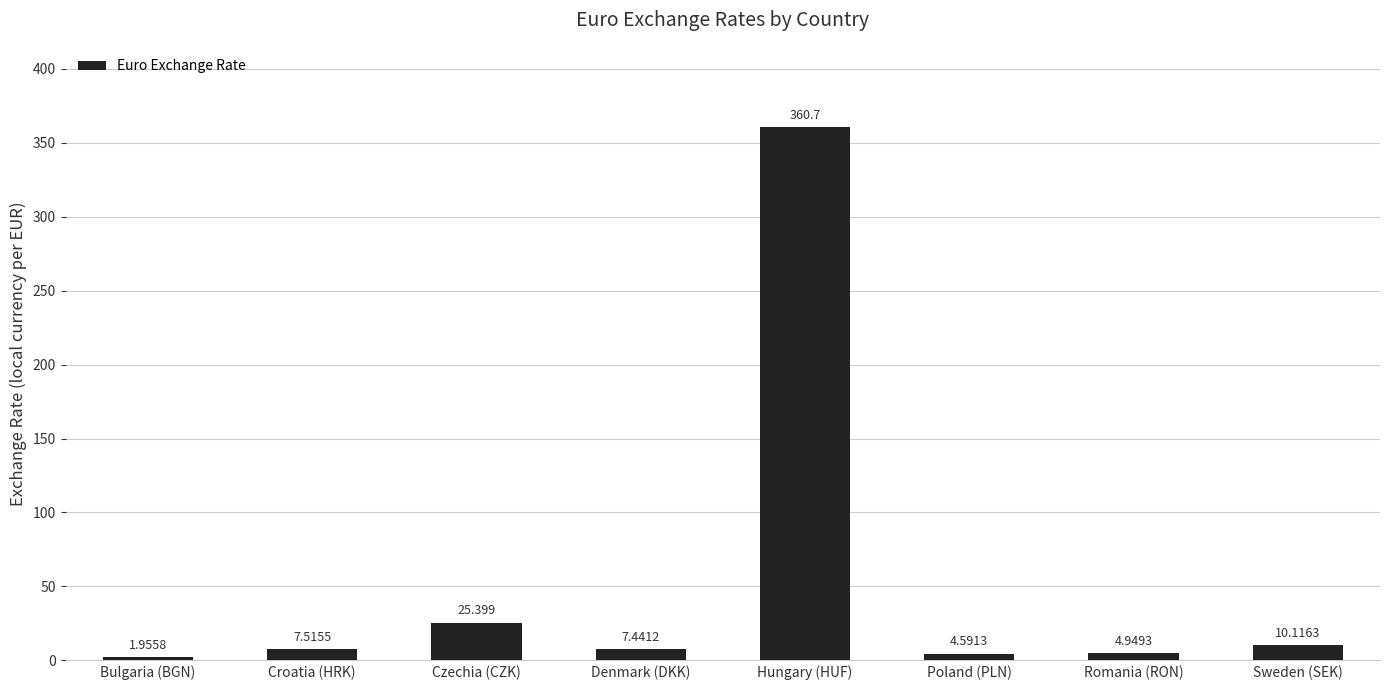

Count the number of categories in the chart.

8